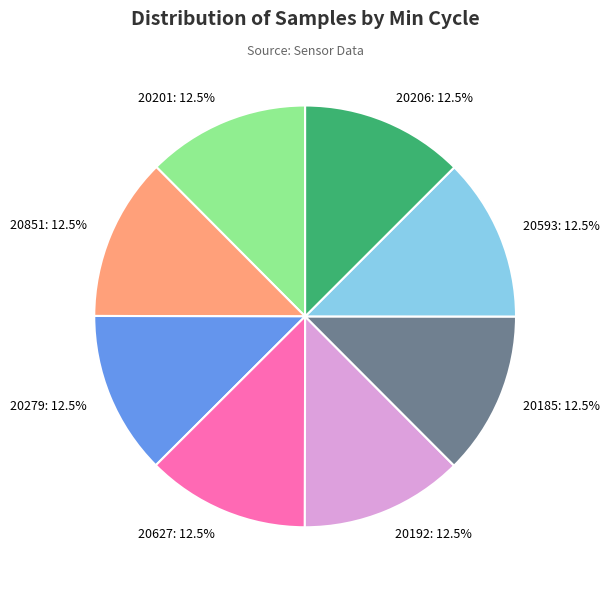

Does 20593: 12.5% represent more than half of the total?

No